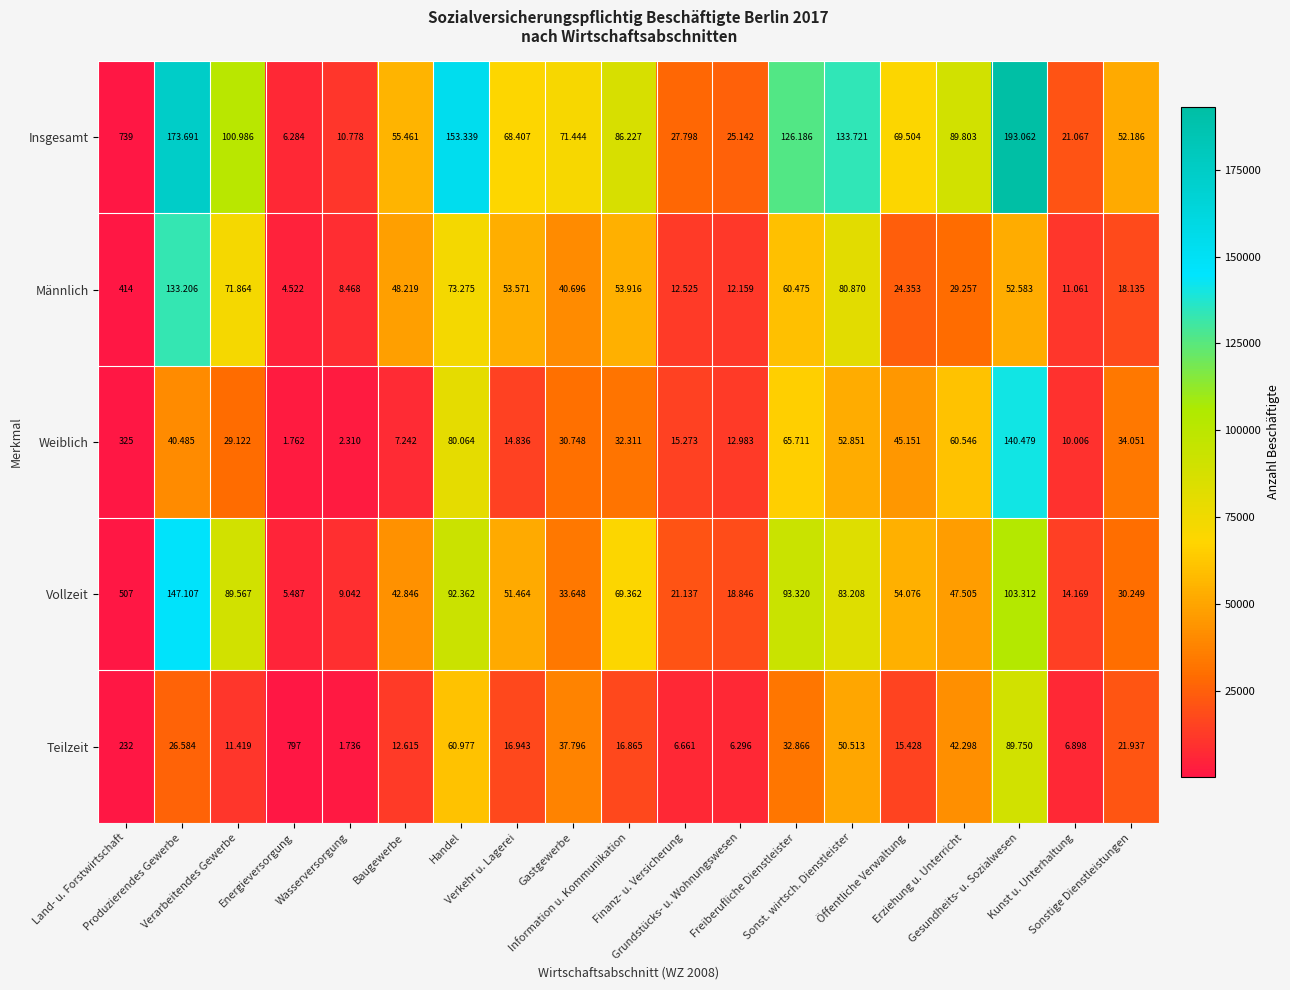

Which series has the largest total across all categories?

Insgesamt